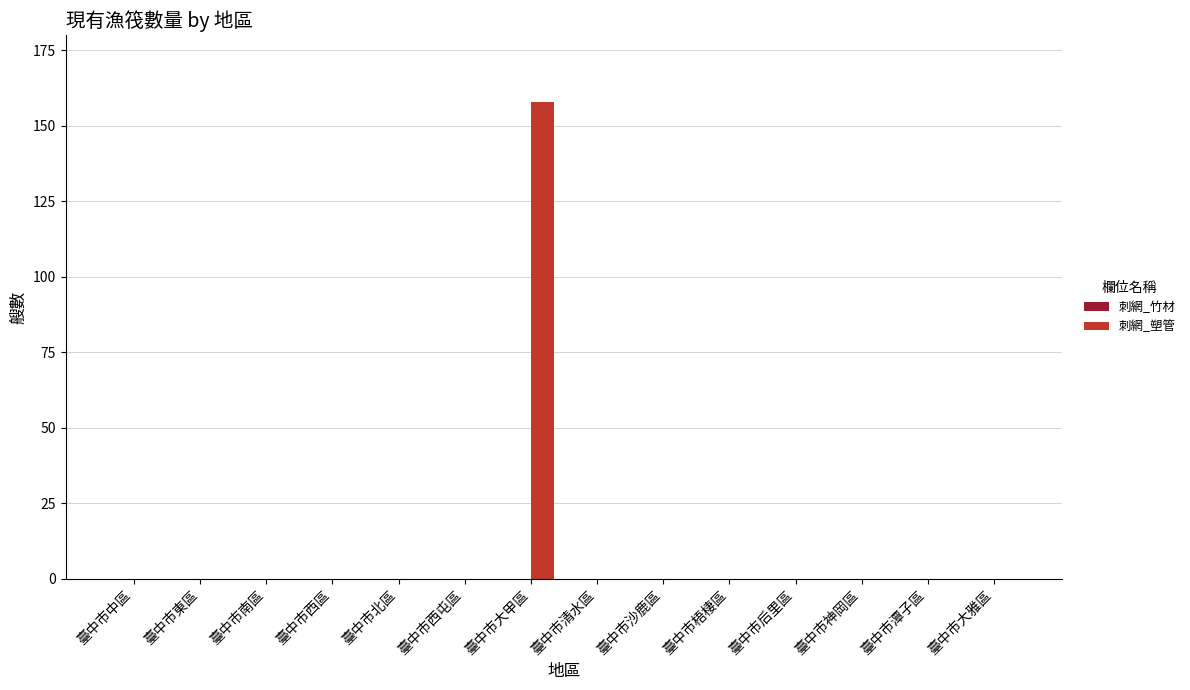

The value at 臺中市梧棲區 is -84. True or false?

False